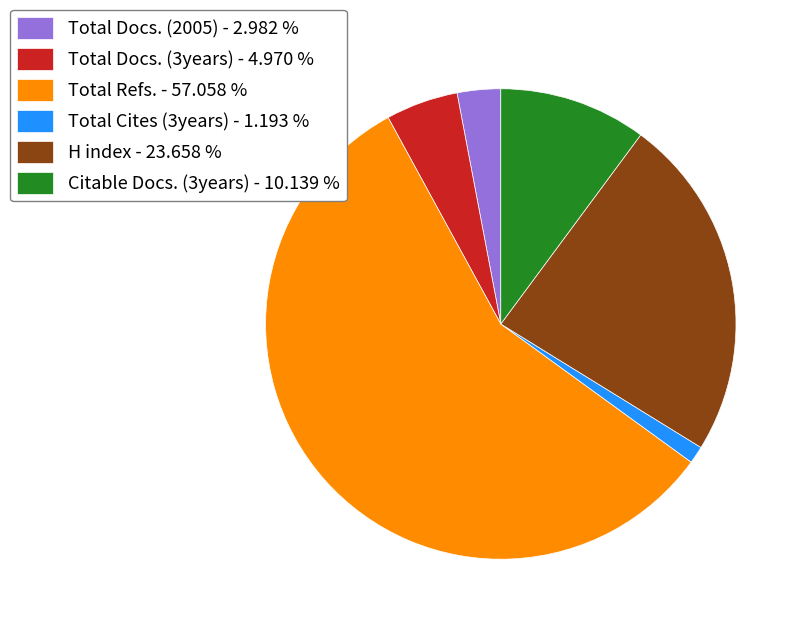

Rank the categories by value from lowest to highest.

Total Cites (3years) - 1.193 %, Total Docs. (2005) - 2.982 %, Total Docs. (3years) - 4.970 %, Citable Docs. (3years) - 10.139 %, H index - 23.658 %, Total Refs. - 57.058 %